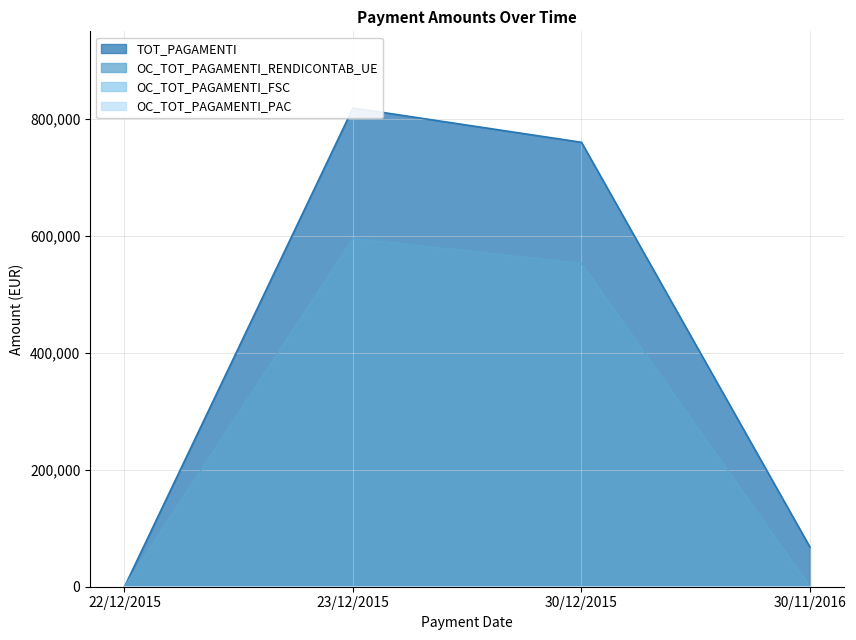

At which label is OC_TOT_PAGAMENTI_RENDICONTAB_UE closest to 297789?

30/12/2015